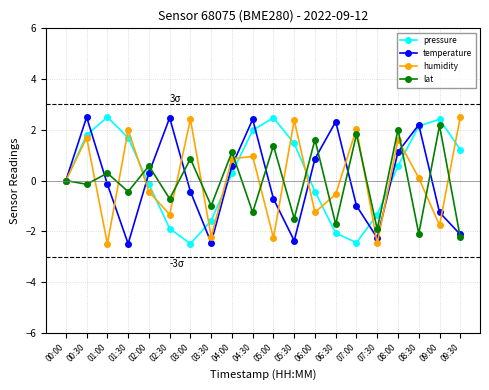

What is the smallest value displayed?

-2.5